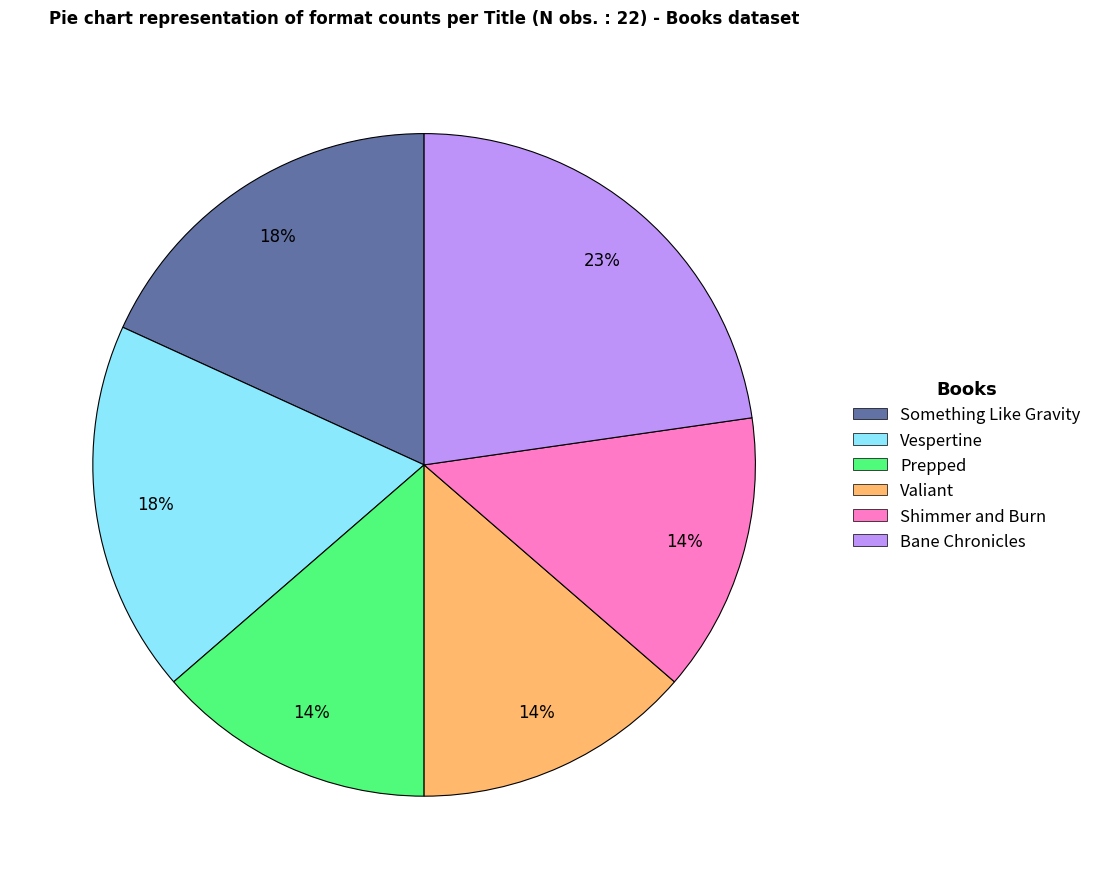

True or false: Something Like Gravity accounts for 7% of the total.

False